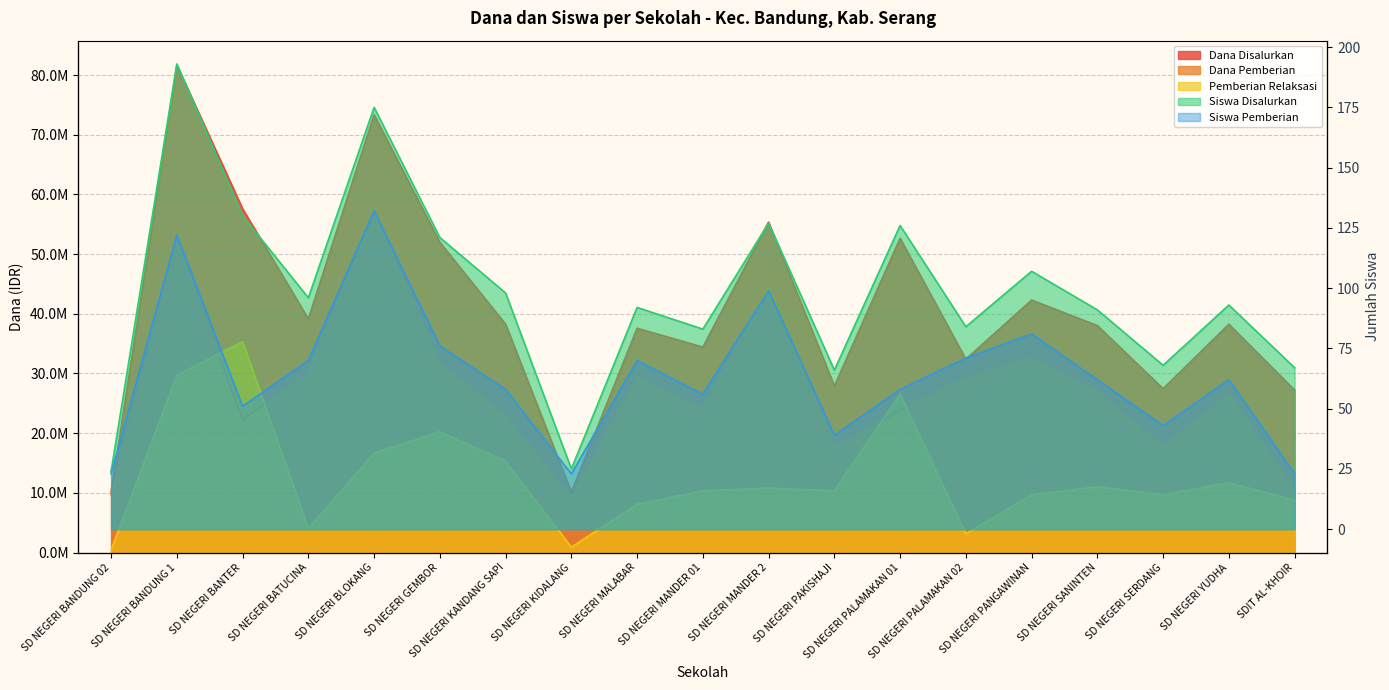

True or false: Siswa Disalurkan and Dana Pemberian cross at least once.

False